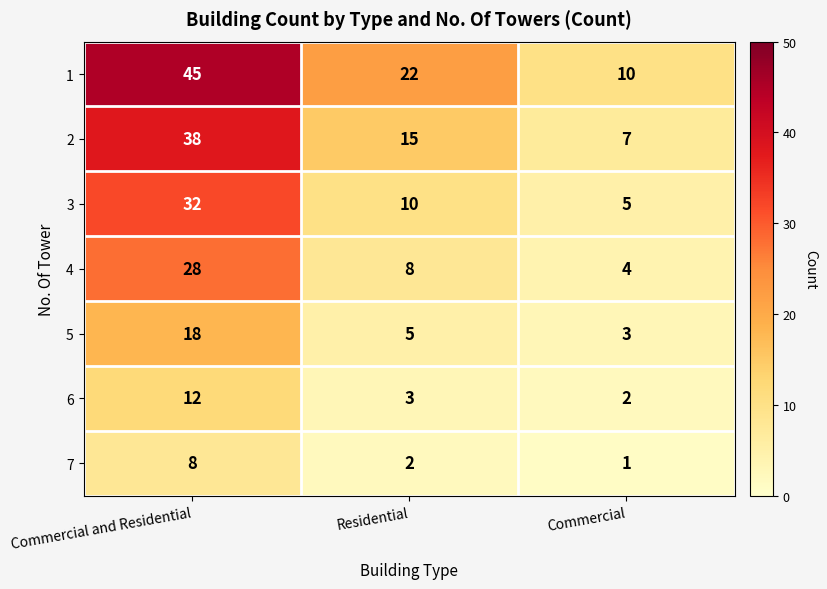

Where is 1 nearest to the value 27?

Residential